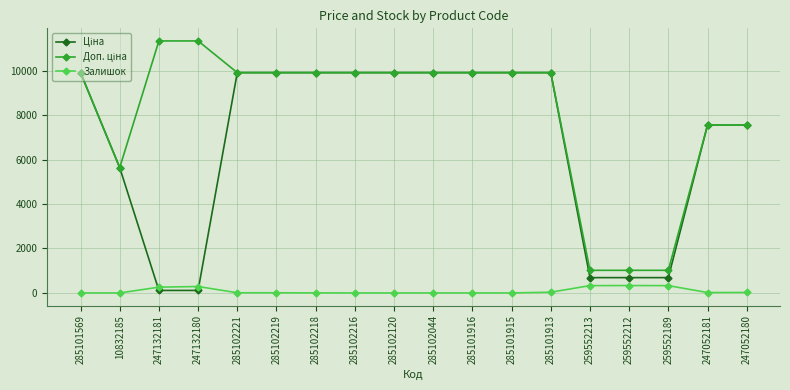

What is the label of the 3rd point from the right?

259552189